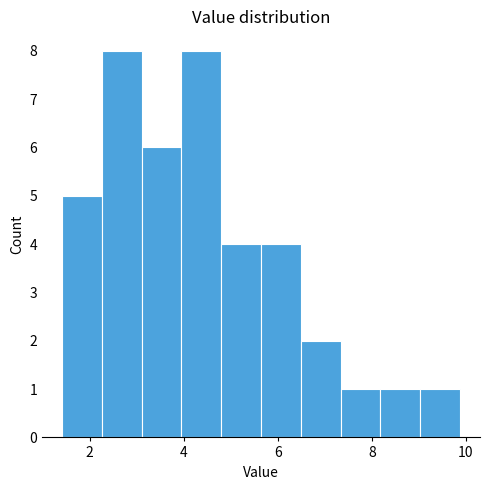

Reading left to right, list every bar in this chart as the range it spans on the x-axis followed by its height. Neither the bar edges nor the heights are printed on the chart, so give them approximately, as read against the axes.

1.4 to 2.2: 5
2.2 to 3.2: 8
3.2 to 4.0: 6
4.0 to 4.8: 8
4.8 to 5.6: 4
5.6 to 6.4: 4
6.4 to 7.4: 2
7.4 to 8.2: 1
8.2 to 9.0: 1
9.0 to 9.8: 1